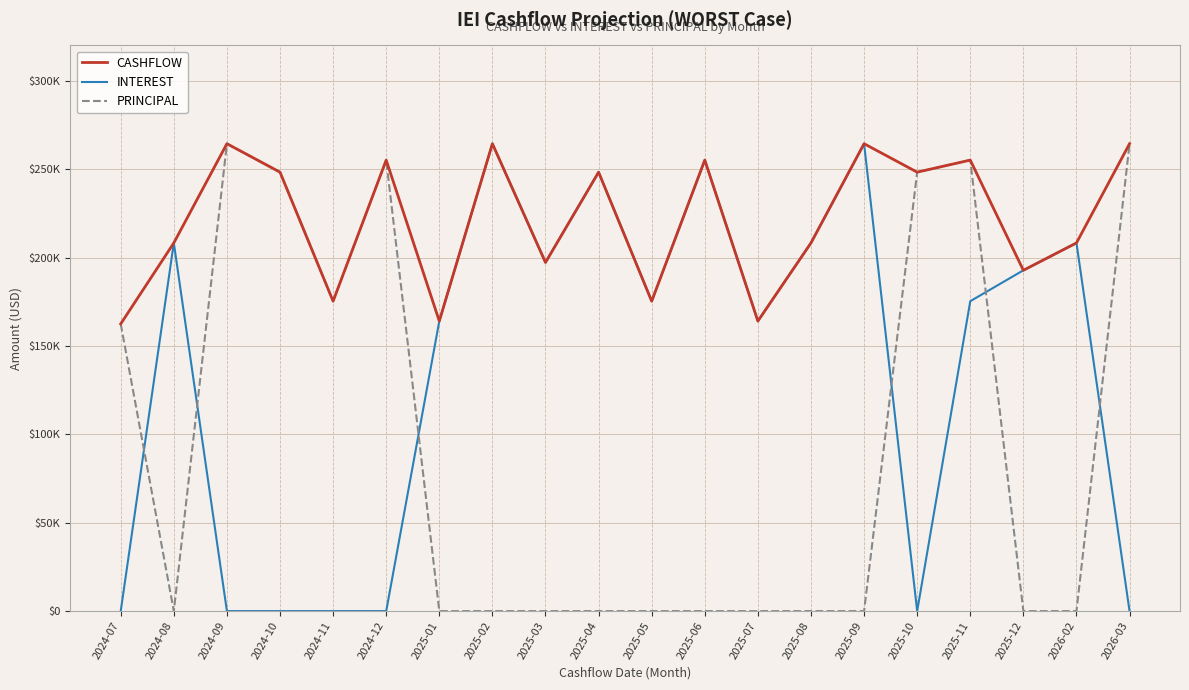

Reading right to left, extract all data points from this chart.

CASHFLOW: 2026-03=264390.0	2026-02=208261.5	2025-12=192776.0	2025-11=255116.2	2025-10=248294.2	2025-09=264390.0	2025-08=208261.5	2025-07=164049.7	2025-06=255116.2	2025-05=175309.1	2025-04=248294.2	2025-03=197220.2	2025-02=264390.0	2025-01=164049.7	2024-12=255116.2	2024-11=175309.1	2024-10=248294.2	2024-09=264390.0	2024-08=208261.5	2024-07=162479.4
INTEREST: 2026-03=0.0	2026-02=208261.5	2025-12=192776.0	2025-11=175309.1	2025-10=0.0	2025-09=264390.0	2025-08=208261.5	2025-07=164049.7	2025-06=255116.2	2025-05=175309.1	2025-04=248294.2	2025-03=197220.2	2025-02=264390.0	2025-01=164049.7	2024-12=0.0	2024-11=0.0	2024-10=0.0	2024-09=0.0	2024-08=208261.5	2024-07=0.0
PRINCIPAL: 2026-03=264390.0	2026-02=0.0	2025-12=0.0	2025-11=255116.2	2025-10=248294.2	2025-09=0.0	2025-08=0.0	2025-07=0.0	2025-06=0.0	2025-05=0.0	2025-04=0.0	2025-03=0.0	2025-02=0.0	2025-01=0.0	2024-12=255116.2	2024-11=175309.1	2024-10=248294.2	2024-09=264390.0	2024-08=0.0	2024-07=162479.4